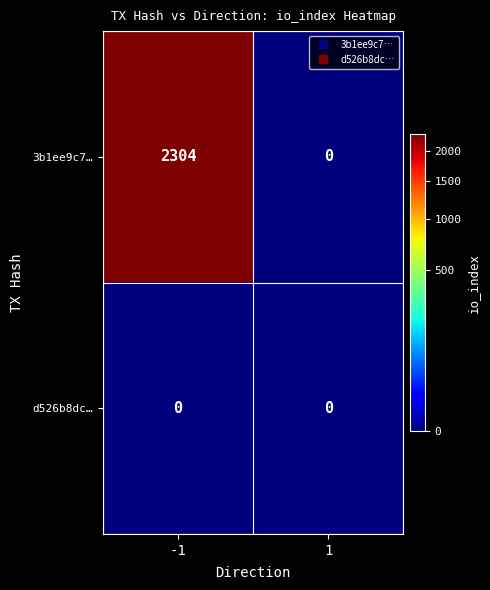

Count the number of data series in this chart.

2